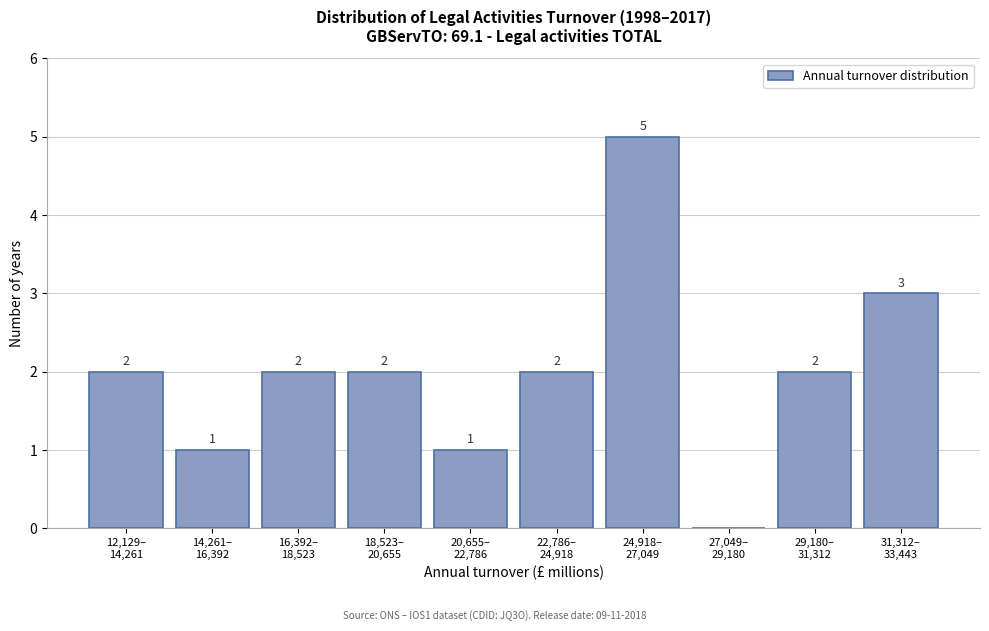

How many values are between 1 and 2?

7